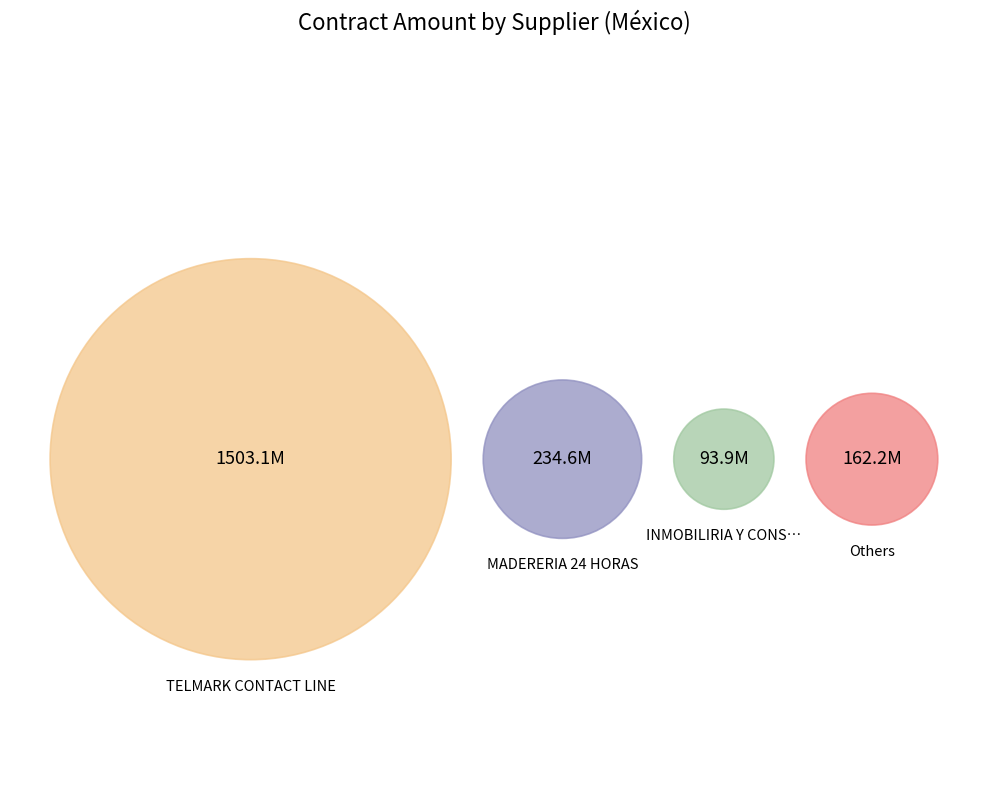

Is it true that TECNOOGIAS Y CIENCIAS is 1% of the pie?

False